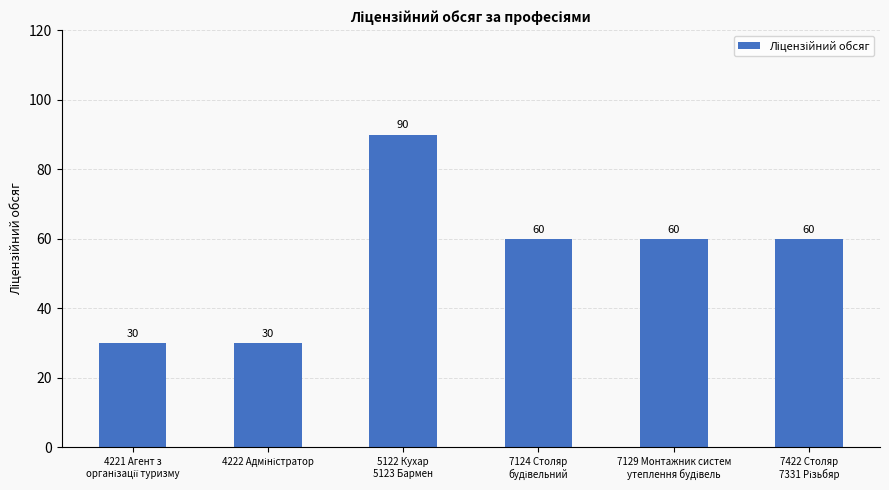

What is the average value?

55